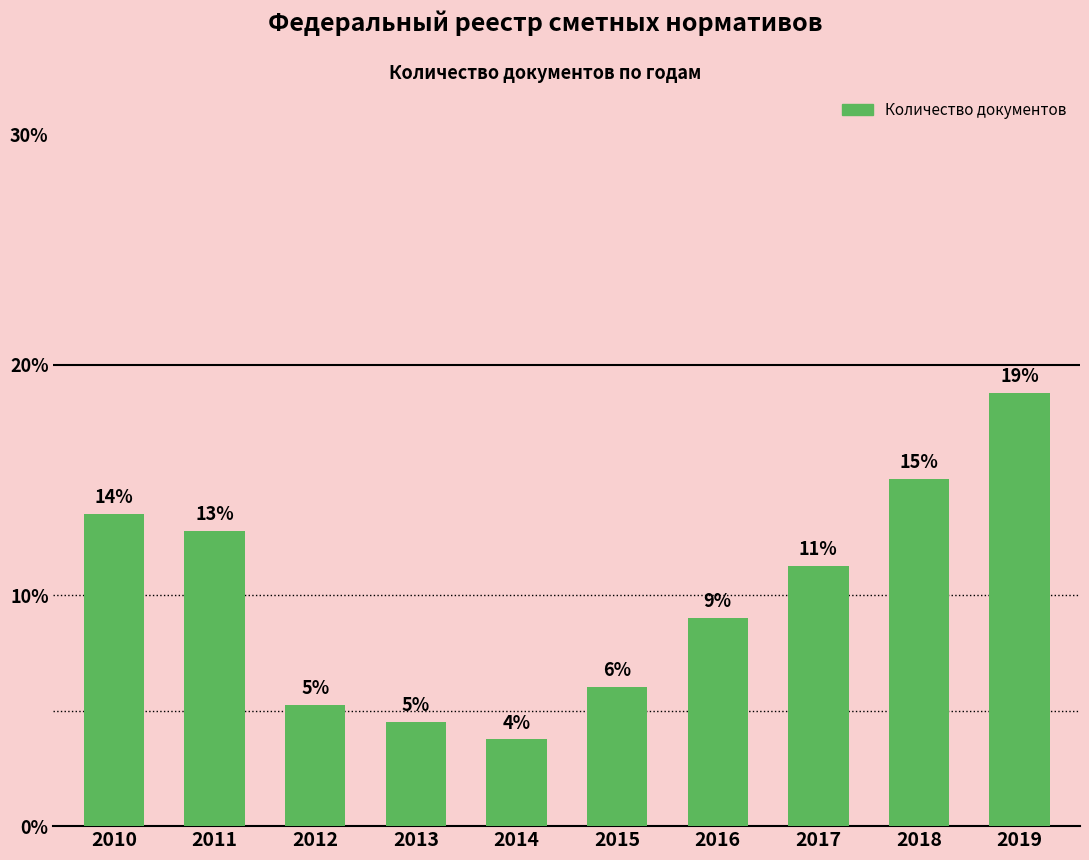

Are the bars horizontal?

No